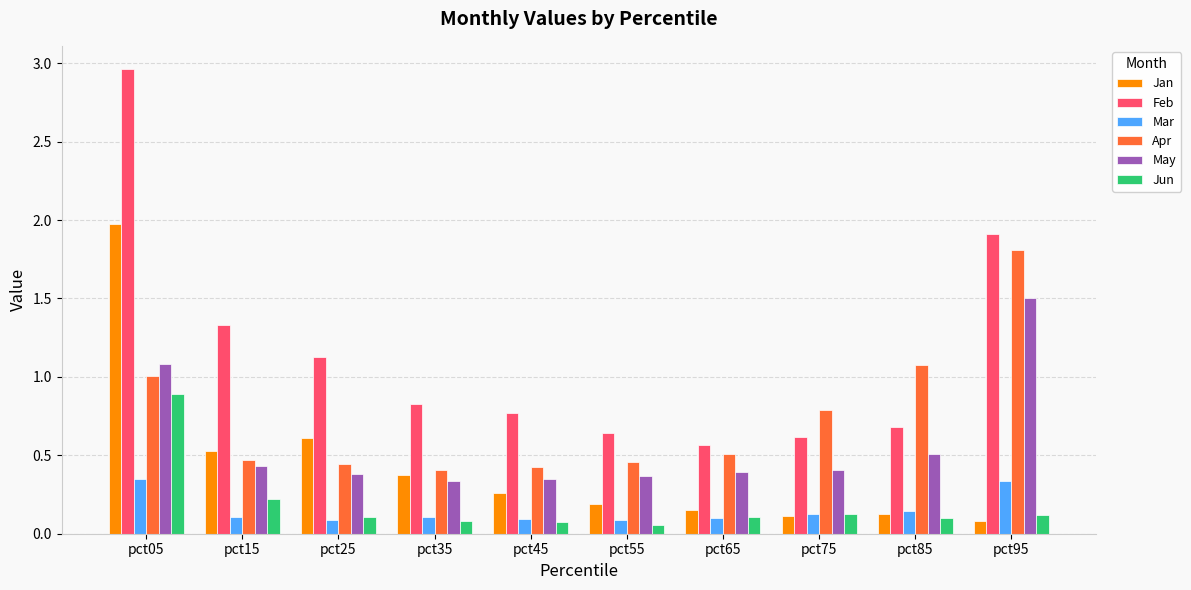

Which series has the widest spread of values?

Feb